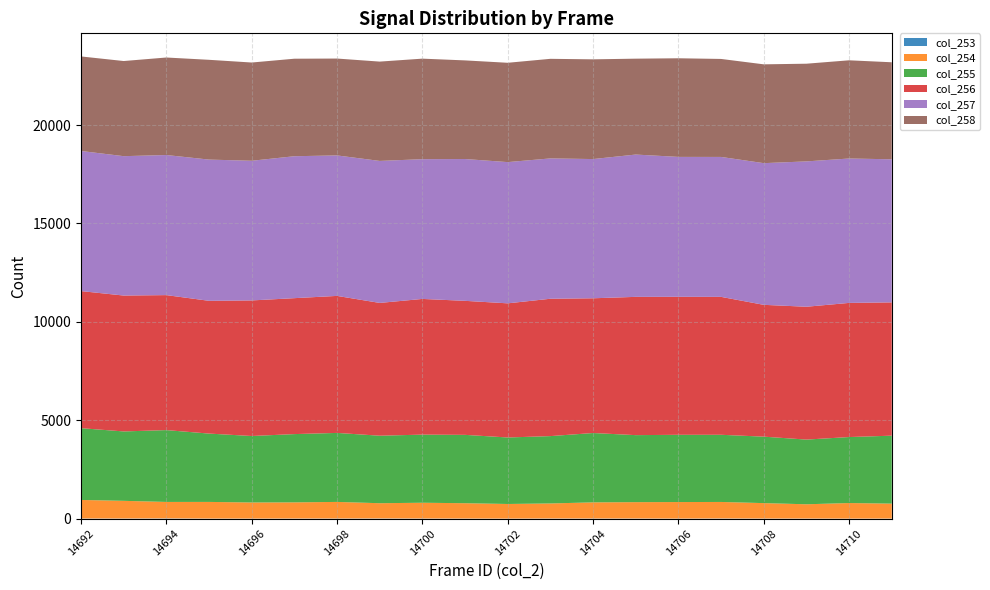

Reading left to right, transcribe all the data shown in this chart.

col_253: 14692=7	14693=7	14694=12	14695=4	14696=3	14697=6	14698=7	14699=10	14700=7	14701=5	14702=2	14703=8	14704=7	14705=7	14706=3	14707=9	14708=5	14709=5	14710=2	14711=4
col_254: 14692=943	14693=898	14694=837	14695=846	14696=818	14697=821	14698=843	14699=774	14700=801	14701=779	14702=743	14703=764	14704=820	14705=831	14706=840	14707=839	14708=784	14709=725	14710=791	14711=759
col_255: 14692=3647	14693=3526	14694=3650	14695=3472	14696=3378	14697=3469	14698=3506	14699=3430	14700=3461	14701=3473	14702=3379	14703=3422	14704=3524	14705=3405	14706=3417	14707=3413	14708=3377	14709=3287	14710=3353	14711=3453
col_256: 14692=6965	14693=6905	14694=6859	14695=6746	14696=6889	14697=6907	14698=6962	14699=6747	14700=6895	14701=6810	14702=6816	14703=6979	14704=6846	14705=7026	14706=7012	14707=7008	14708=6698	14709=6750	14710=6816	14711=6773
col_257: 14692=7119	14693=7082	14694=7118	14695=7176	14696=7096	14697=7212	14698=7138	14699=7215	14700=7101	14701=7206	14702=7176	14703=7131	14704=7074	14705=7231	14706=7109	14707=7110	14708=7199	14709=7385	14710=7337	14711=7270
col_258: 14692=4804	14693=4834	14694=4955	14695=5070	14696=4992	14697=4955	14698=4922	14699=5047	14700=5108	14701=5011	14702=5047	14703=5060	14704=5067	14705=4872	14706=5011	14707=4979	14708=5021	14709=4964	14710=4990	14711=4930